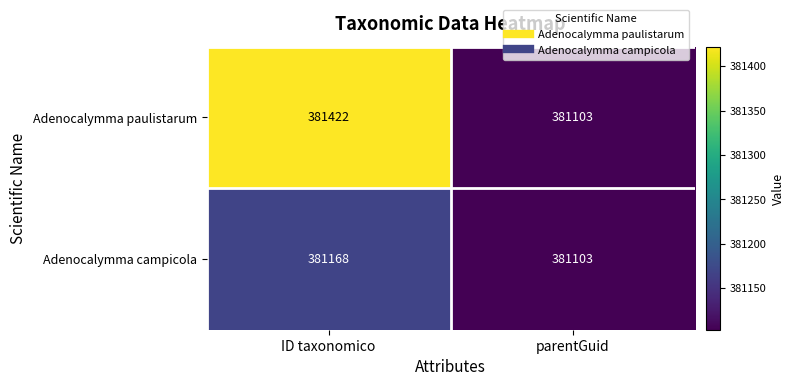

What is the maximum value shown in the chart?

381422